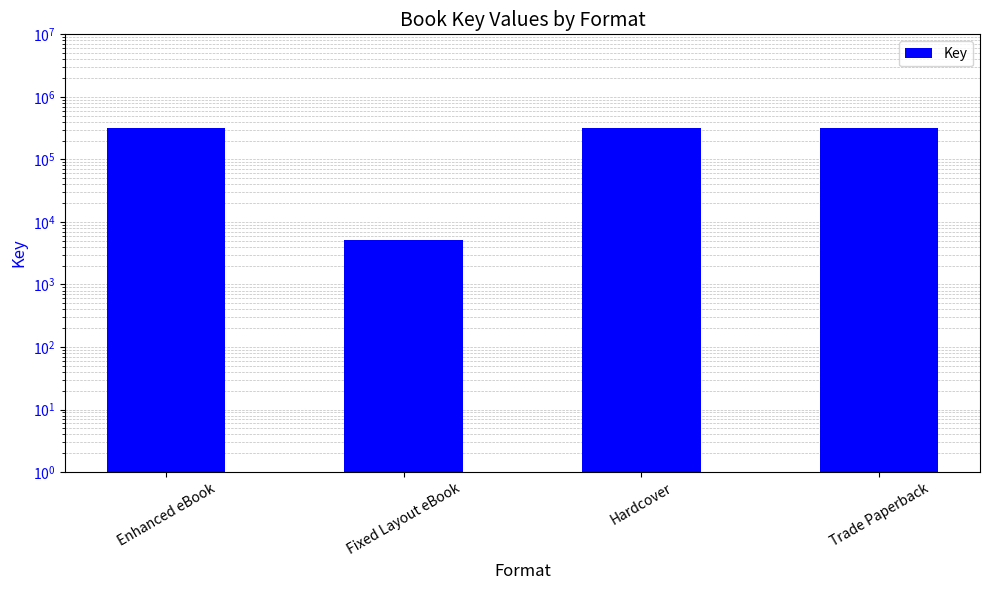

The chart shows a value of 135757 at Hardcover. True or false?

False